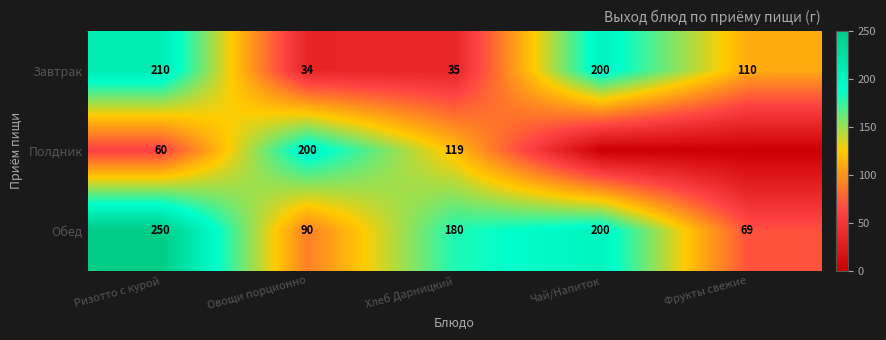

What is the difference between the maximum and minimum values in the Завтрак series?

176